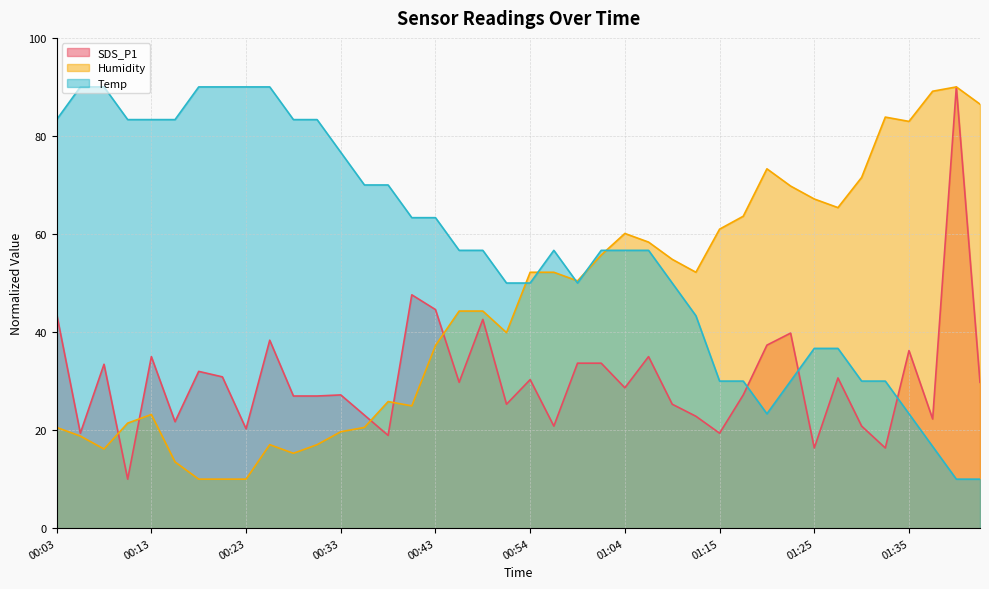

True or false: Temp and SDS_P1 intersect in this chart.

True